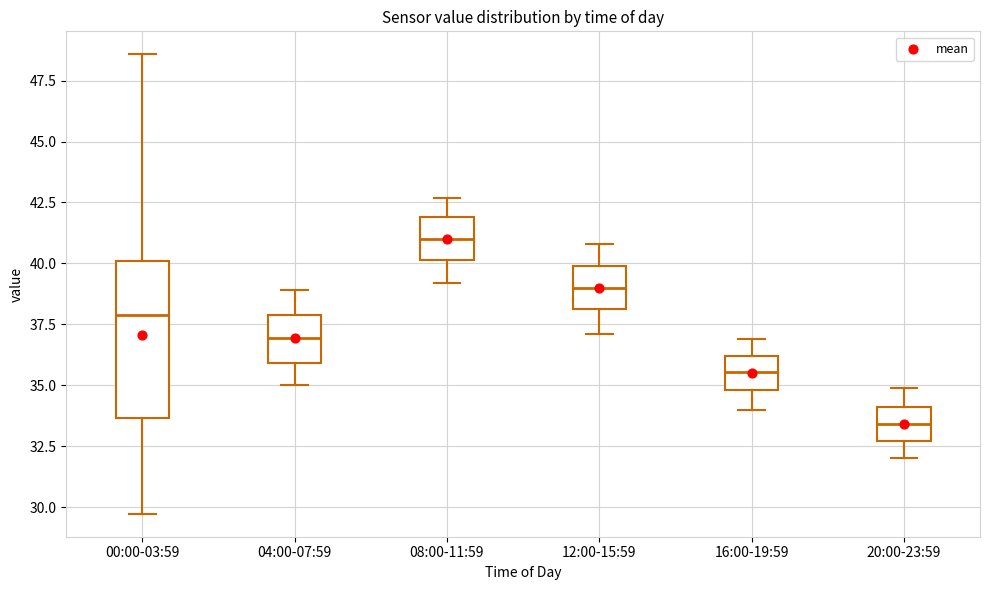

Which box is the tallest, from its lower edge to its upper edge?

00:00-03:59